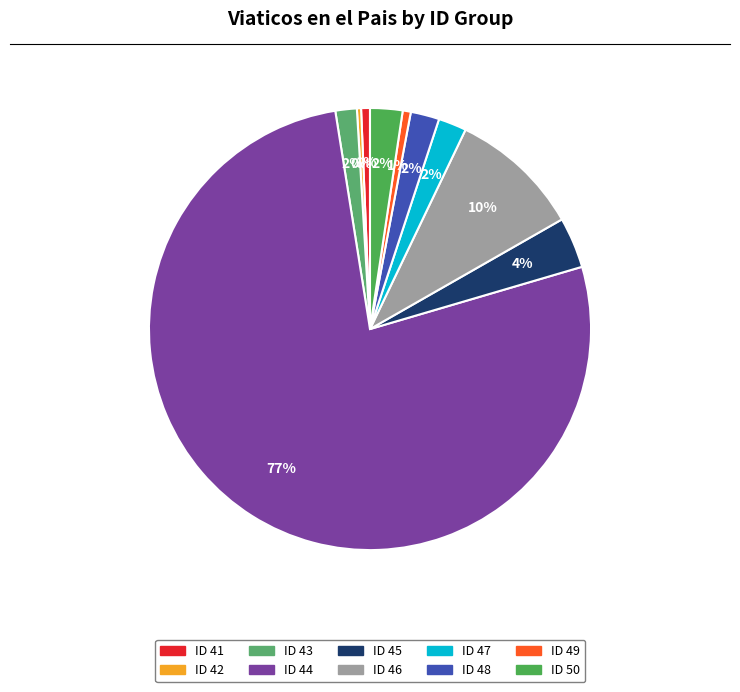

How much of the chart is everything except ID 44?

23.0%